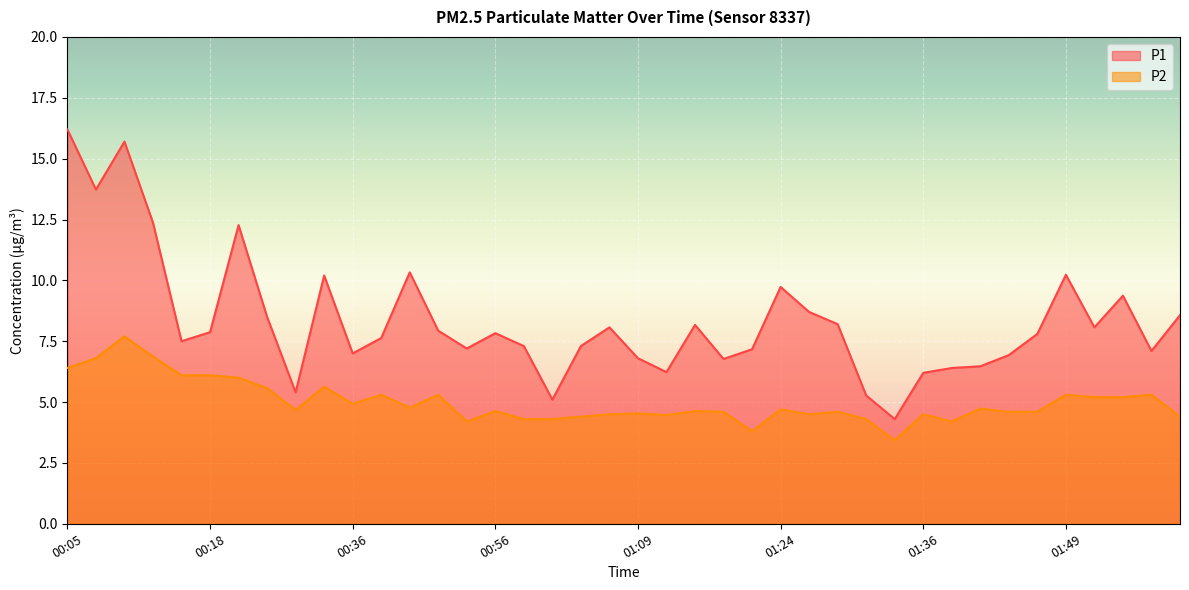

True or false: P1 and P2 cross at least once.

False